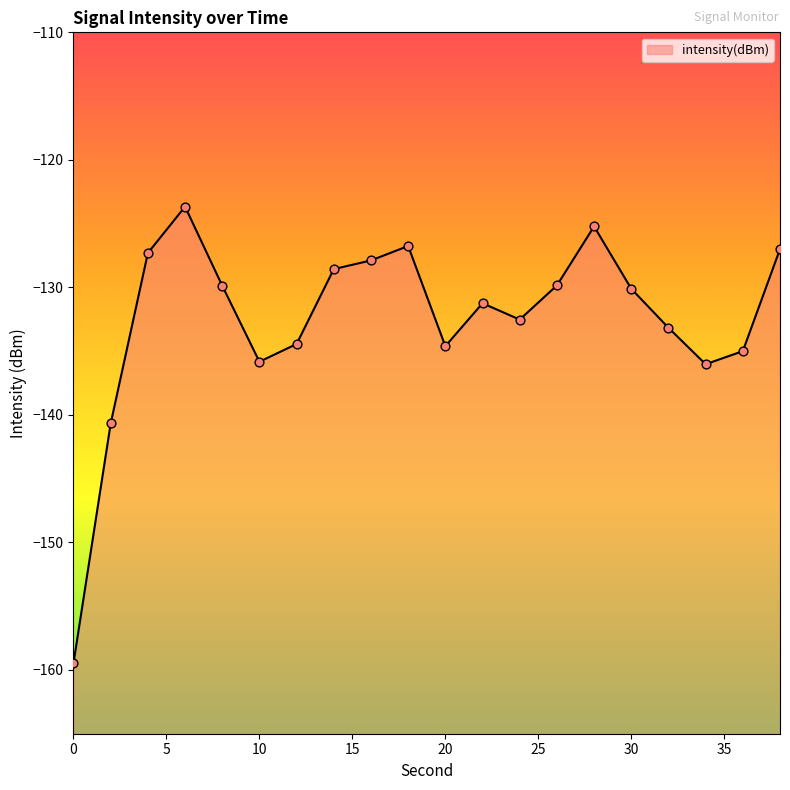

Which has a higher value, 20 or 22?

22